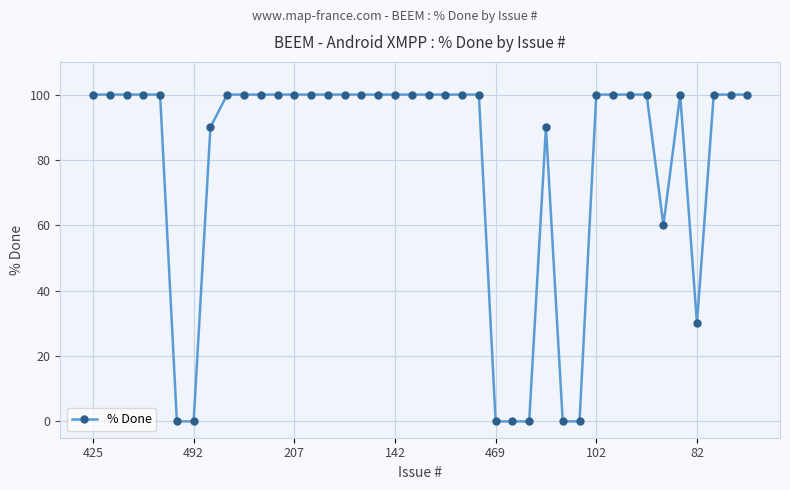

What is the average value?

79